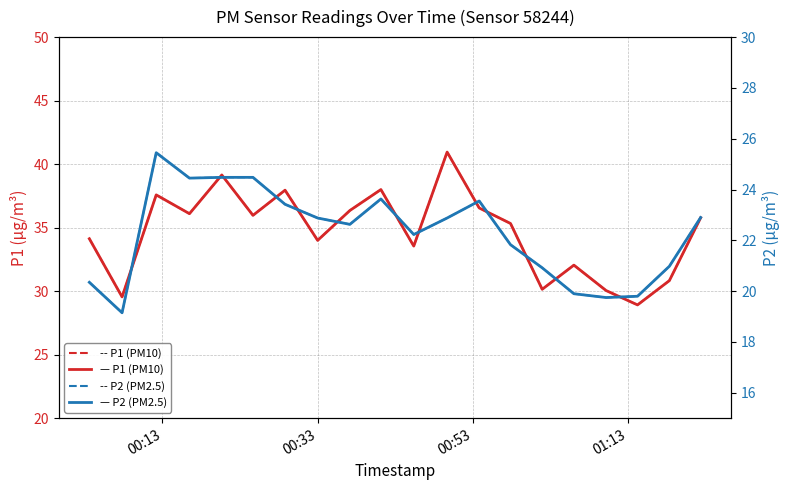

What is the minimum value shown in the chart?

19.1